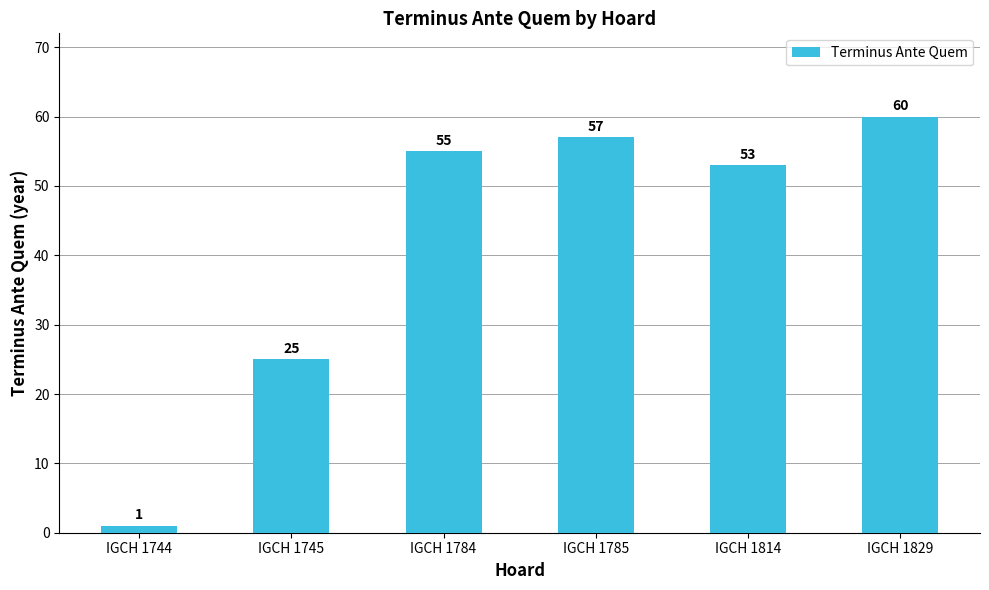

What is the value of the 5th bar from the left?

53